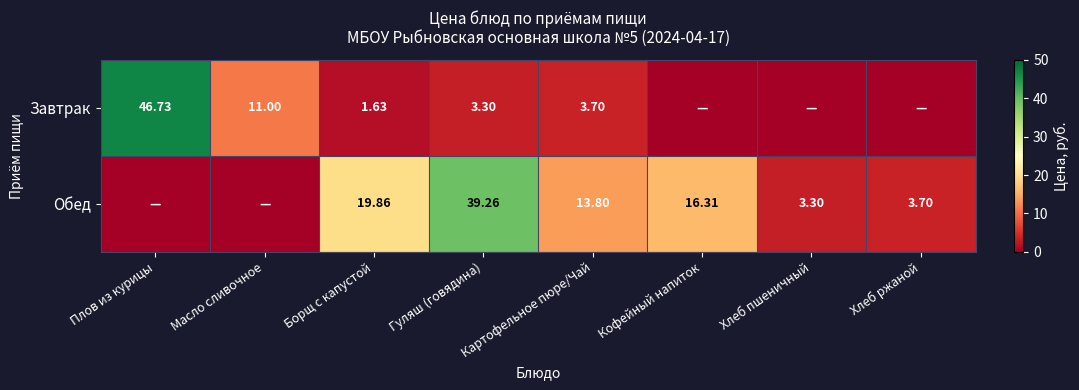

Rank the series at Гуляш (говядина) from highest to lowest value.

Обед, Завтрак